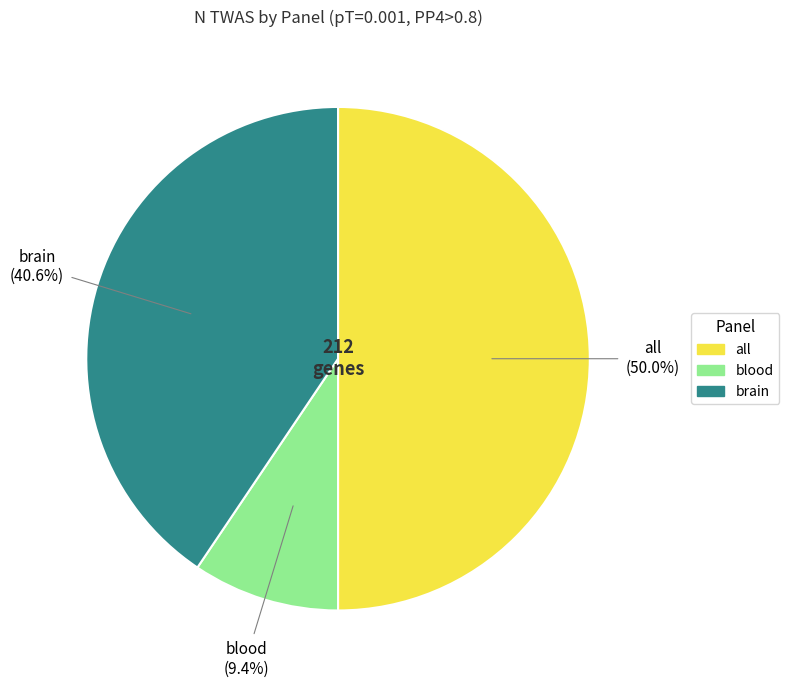

How many slices are in this pie chart?

3